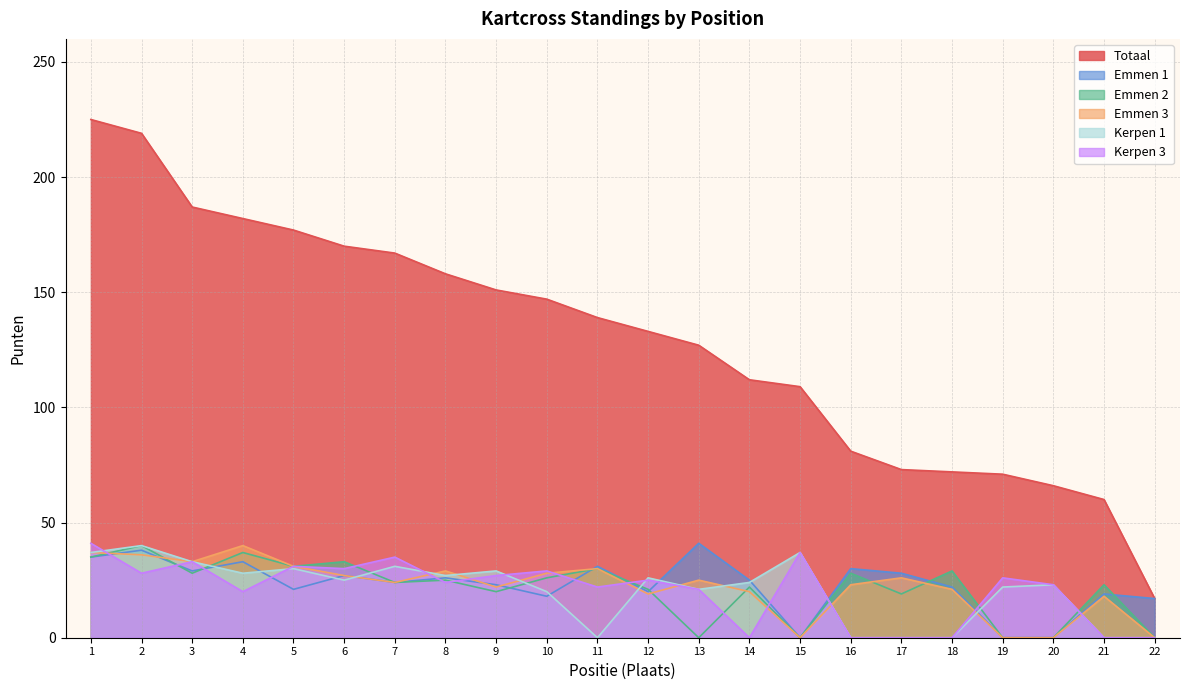

Which category has the lowest value across all series?

15